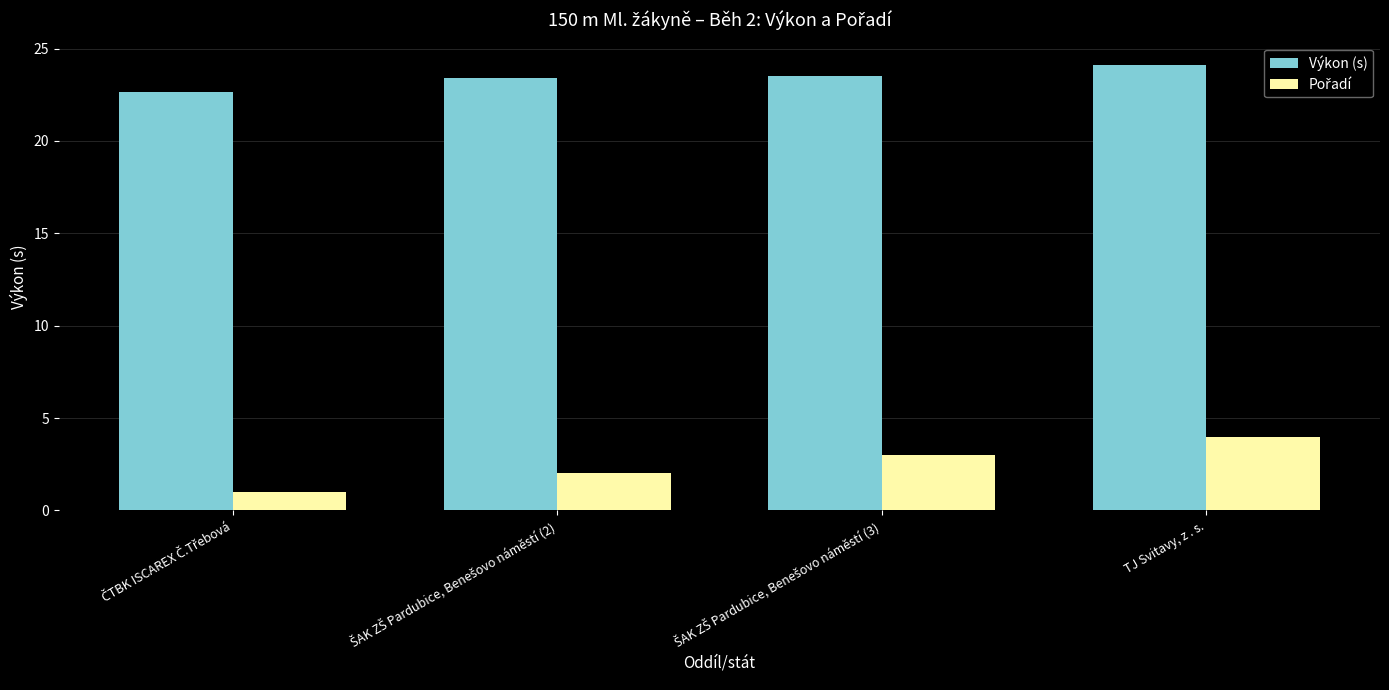

Which label corresponds to the largest value in the chart?

TJ Svitavy, z . s.